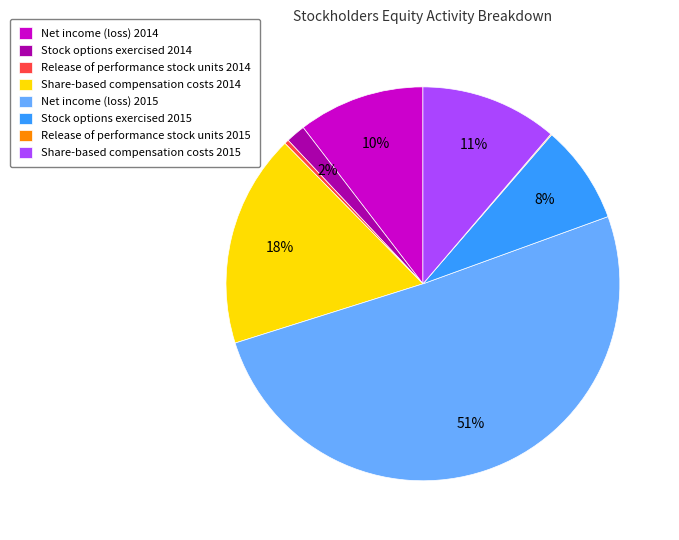

Does Stock options exercised 2014 represent more than half of the total?

No